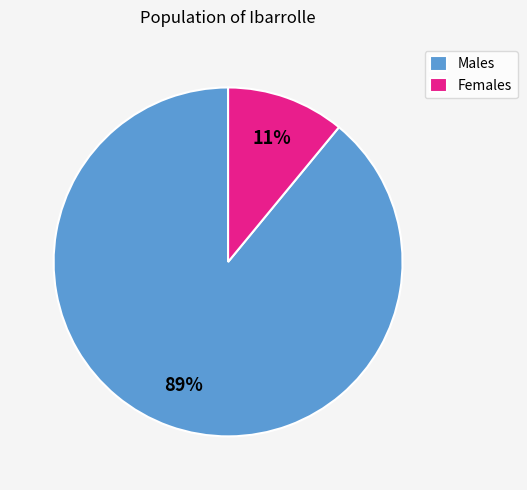

Combined, do Females and Males account for over 50%?

Yes